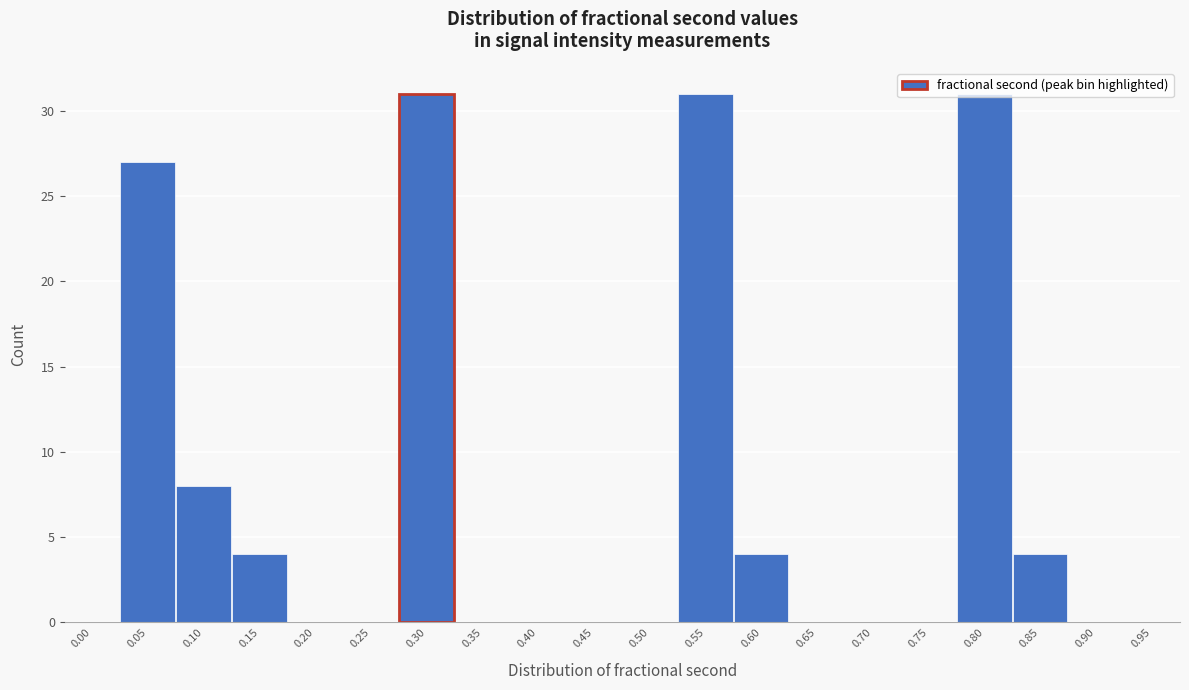

The value at 0.60 is 4. True or false?

True